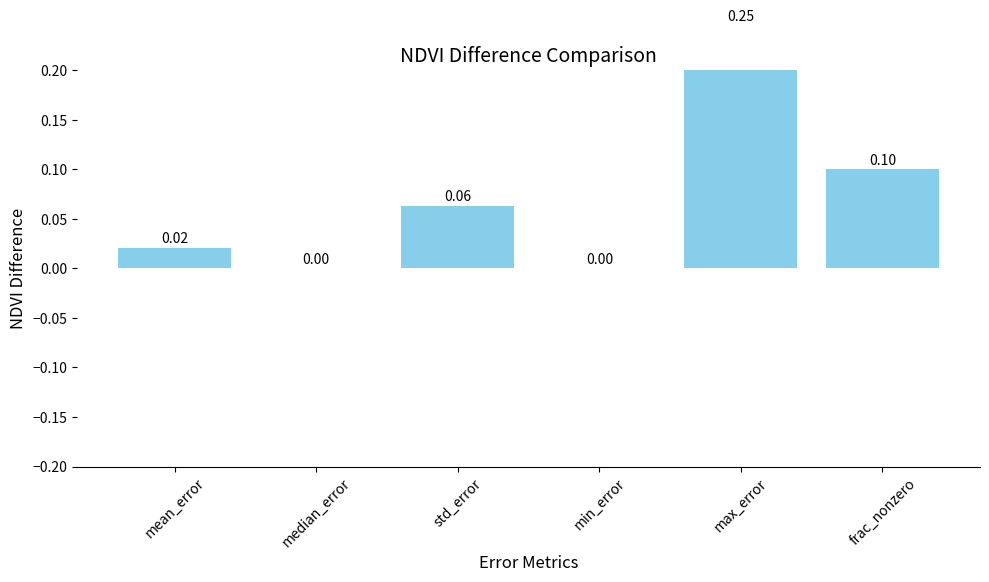

Is it true that the value at mean_error is 0.0?

False